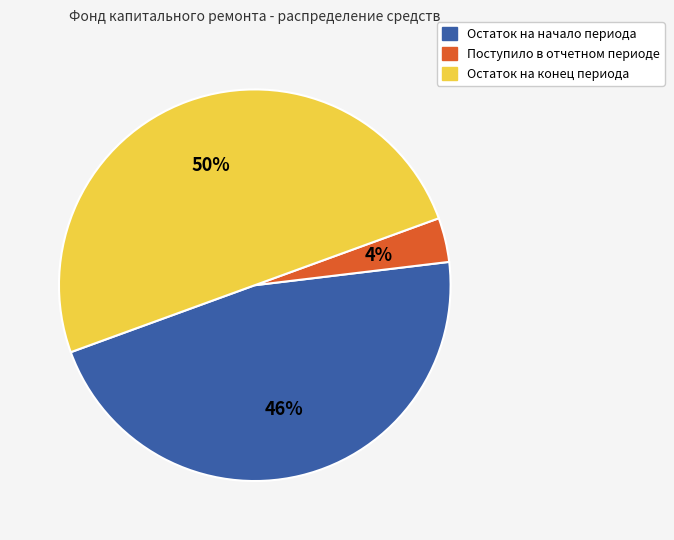

Which slice is the smallest?

Поступило в отчетном периоде